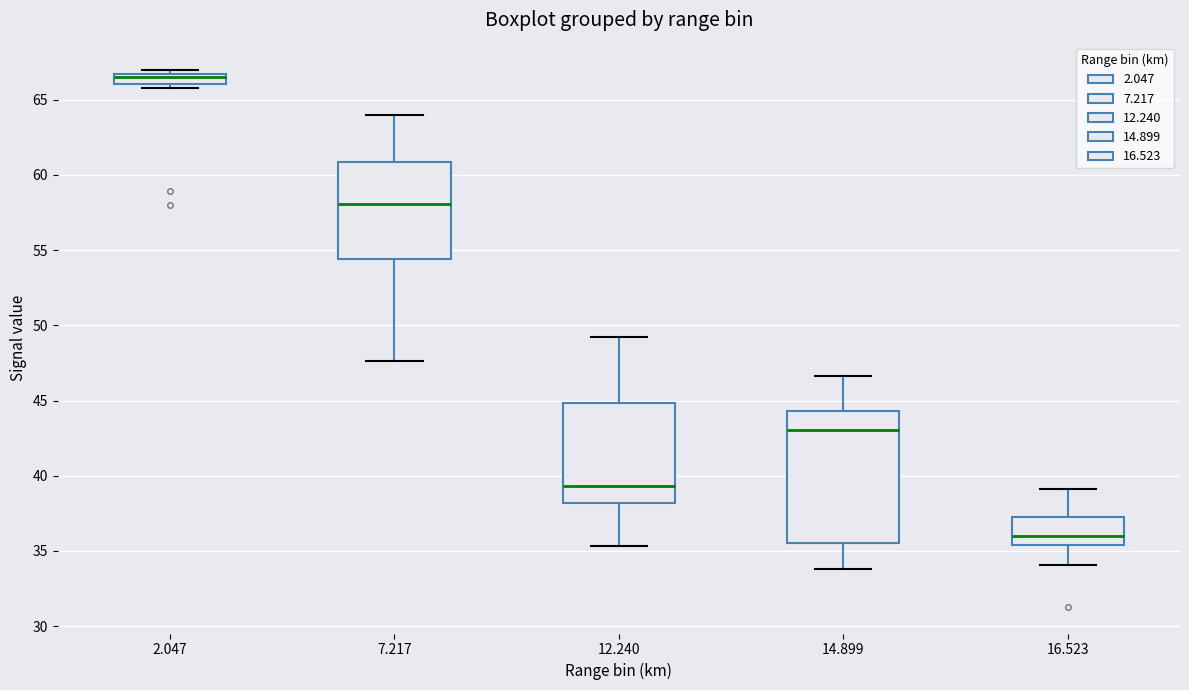

Which box's median line is the highest?

2.047